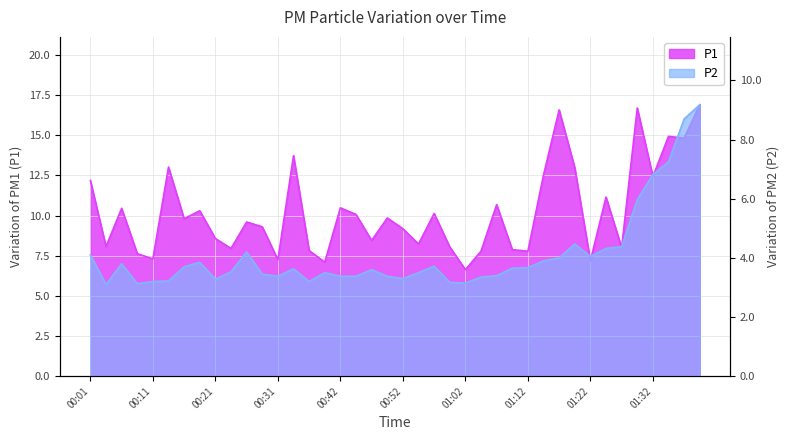

Which series has the largest total across all categories?

P1